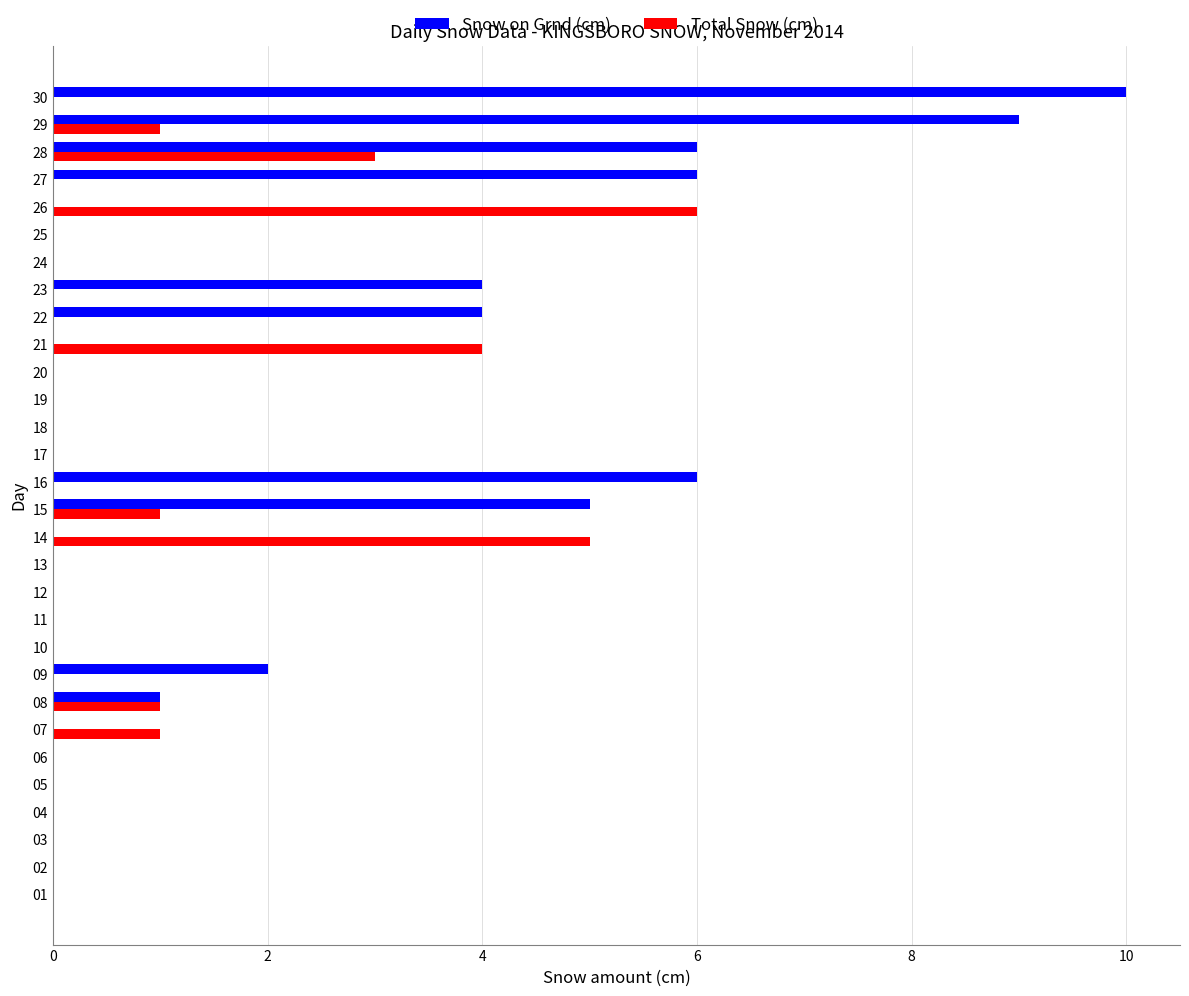

Count the number of data series in this chart.

2